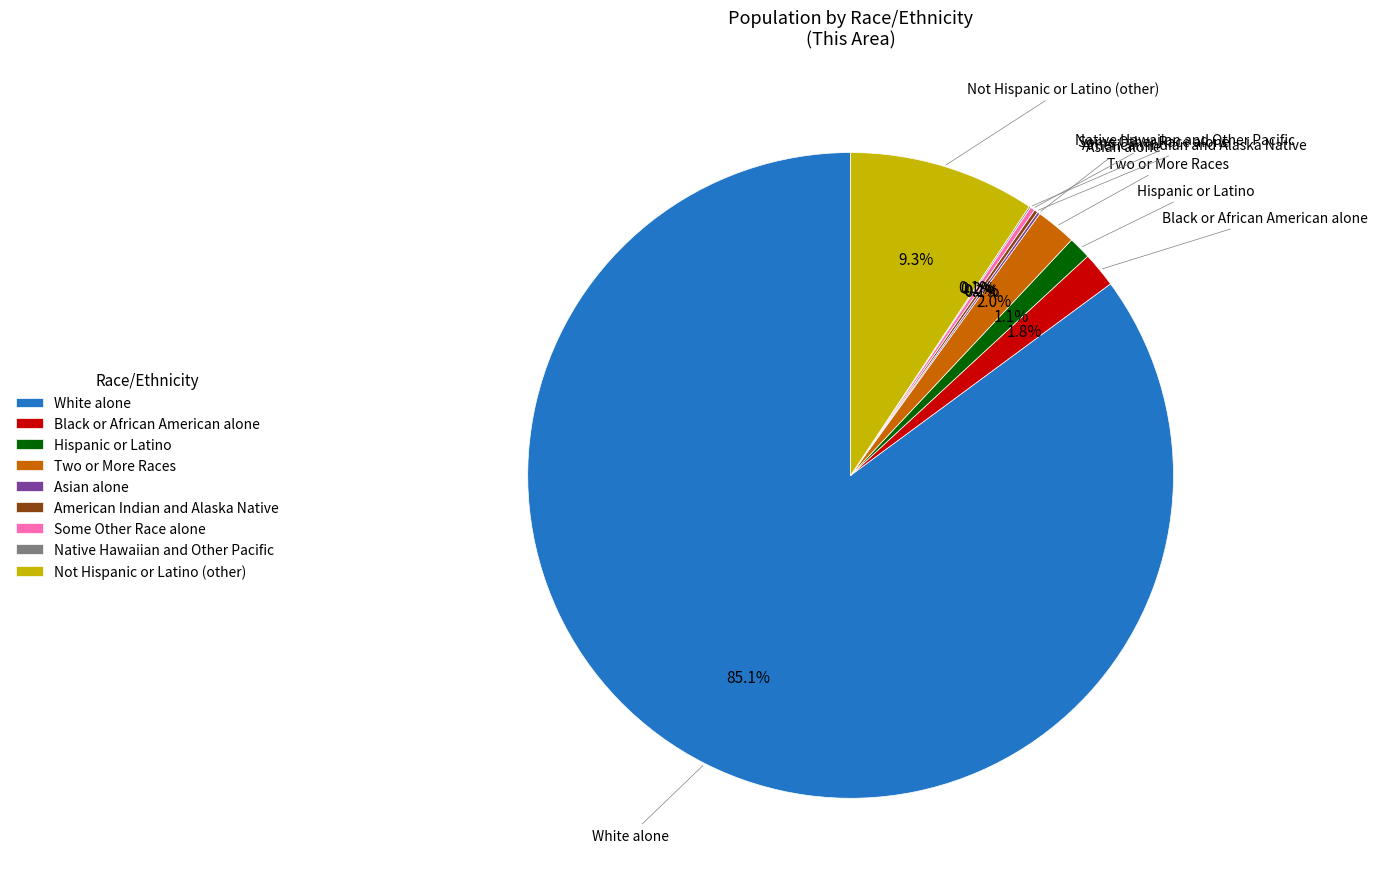

Which slice represents more than half of the pie?

White alone